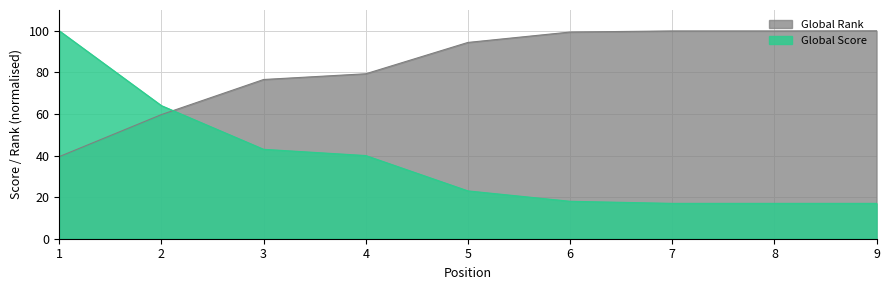

What is the sum of the Global Rank values at 2 and 8?

159.6